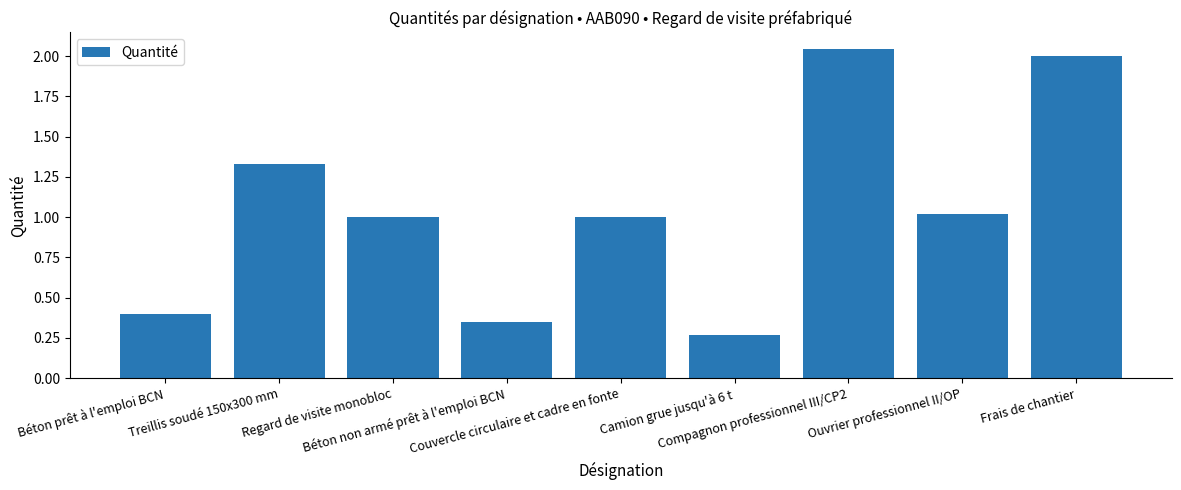

What is the value of the 1st bar from the left?

0.4